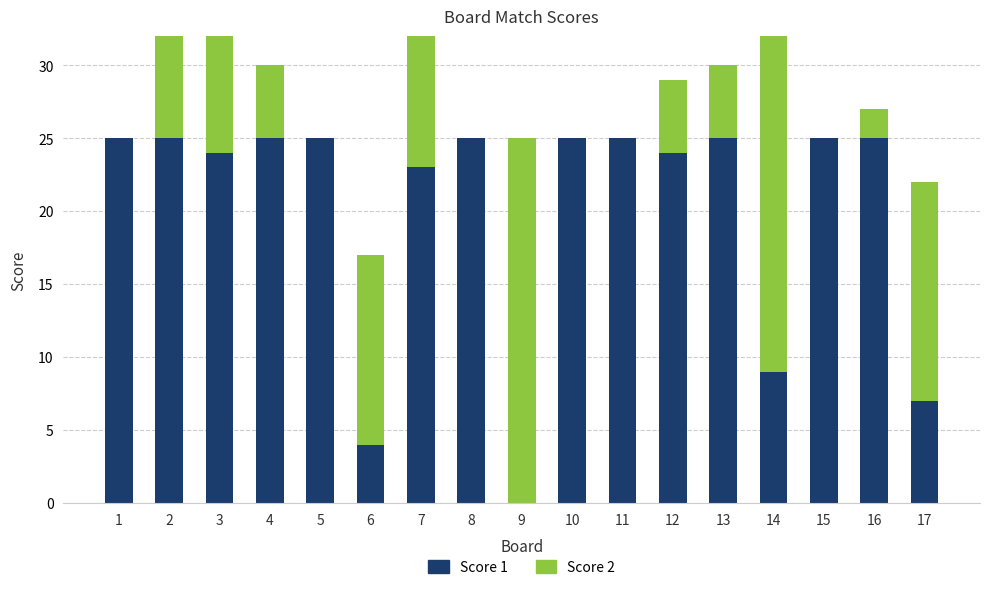

How many bars are there in each group?

2